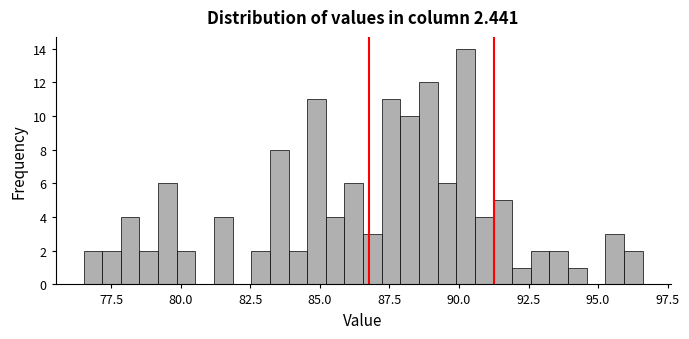

Read against the x-axis, roughly where is the centre of the tallest bar?

90.0